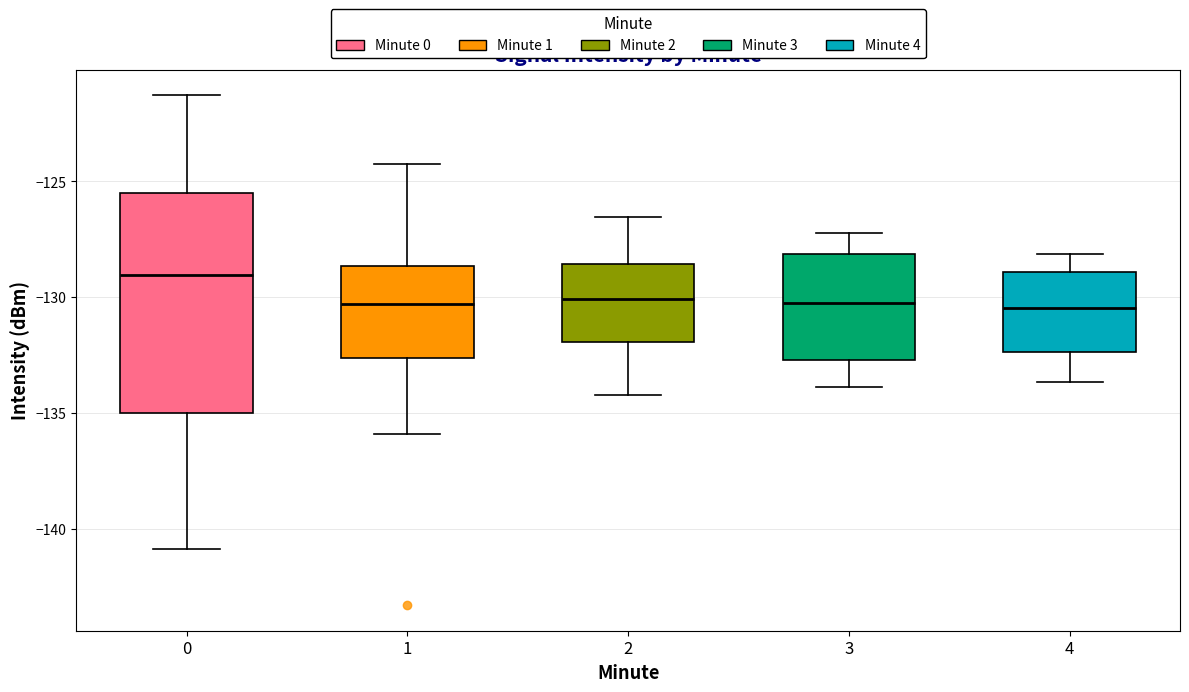

Reading left to right, transcribe this box plot: for each box, give where its median line is, the range the box spans, and where its two whiskers end, as read against the y-axis. The values are not printed on the chart, so give them approximately, as read against the axis.

0: median -129.0, box -135.0 to -125.5, whiskers -141.0 to -121.5
1: median -130.5, box -132.5 to -128.5, whiskers -136.0 to -124.5
2: median -130.0, box -132.0 to -128.5, whiskers -134.0 to -126.5
3: median -130.0, box -132.5 to -128.0, whiskers -134.0 to -127.0
4: median -130.5, box -132.5 to -129.0, whiskers -133.5 to -128.0